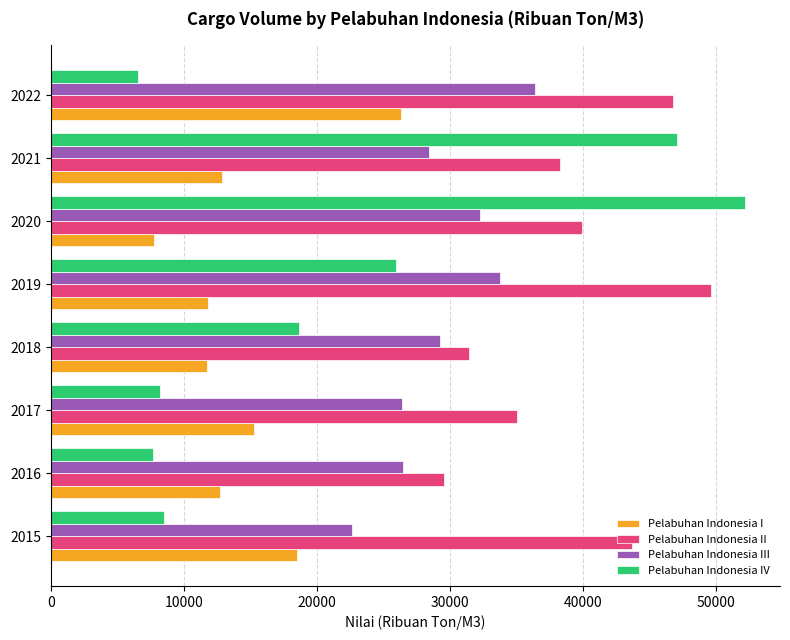

What are all the series names shown in the legend?

Pelabuhan Indonesia I, Pelabuhan Indonesia II, Pelabuhan Indonesia III, Pelabuhan Indonesia IV